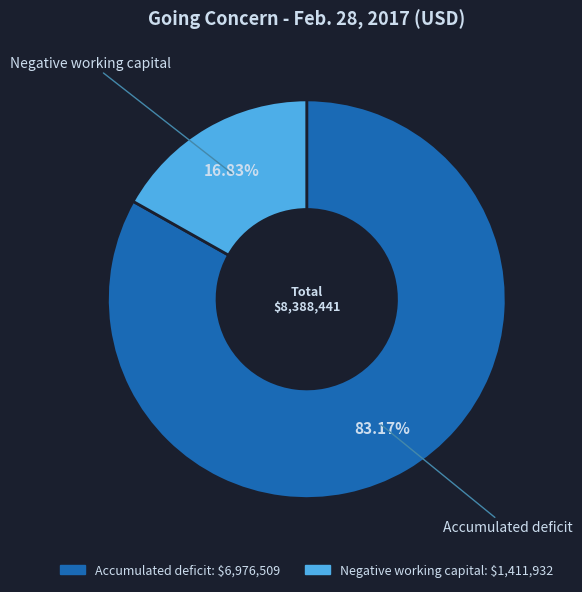

How many slices are in this pie chart?

2